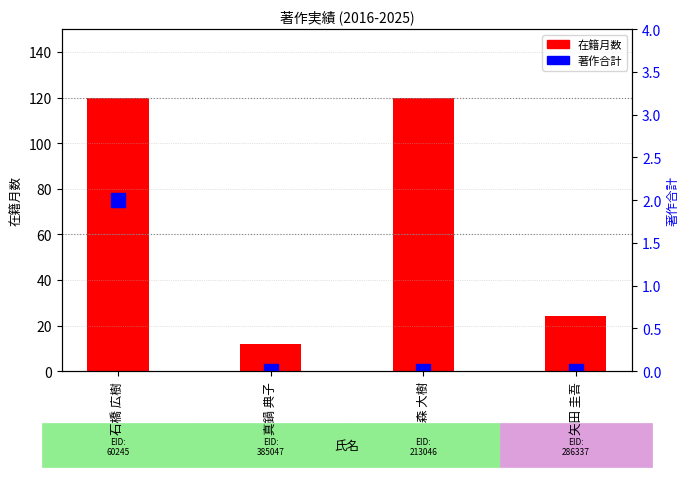

What is the label of the 1st bar from the left?

石橋 広樹